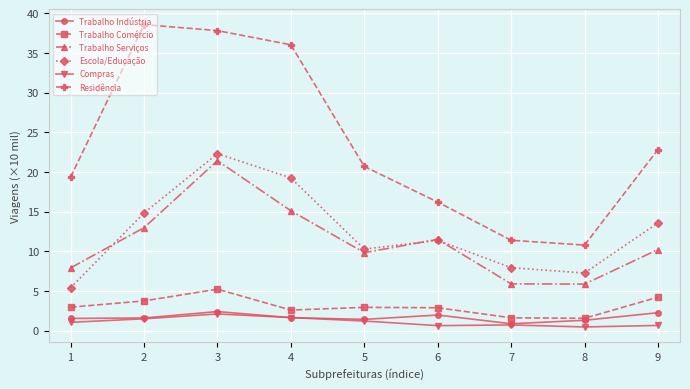

Where is the first local minimum for Escola/Educação?

5